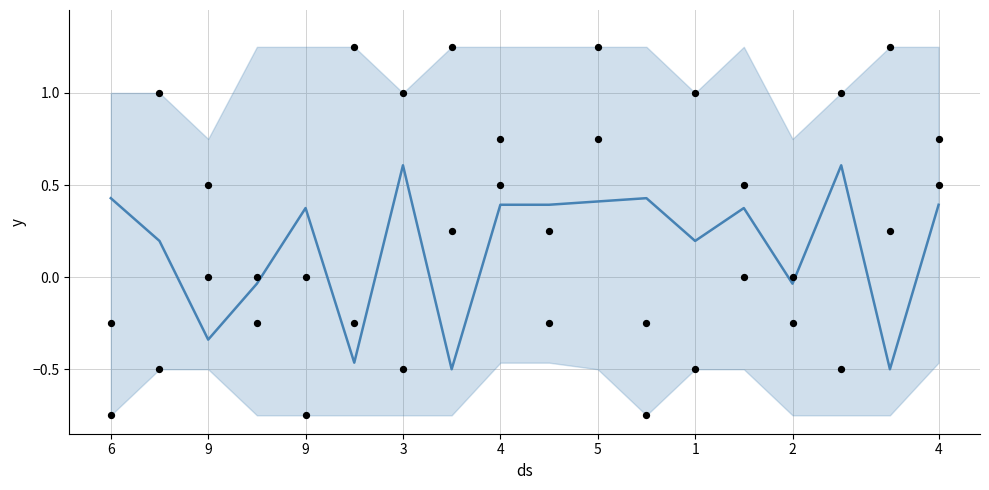

Is the value of col_2_pts at 9 greater than the value of main at 9?

Yes